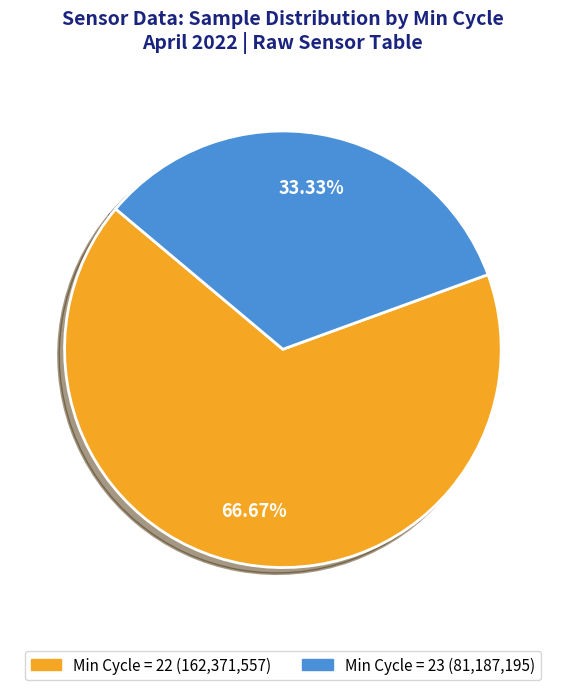

Is there a majority slice in this chart?

Yes